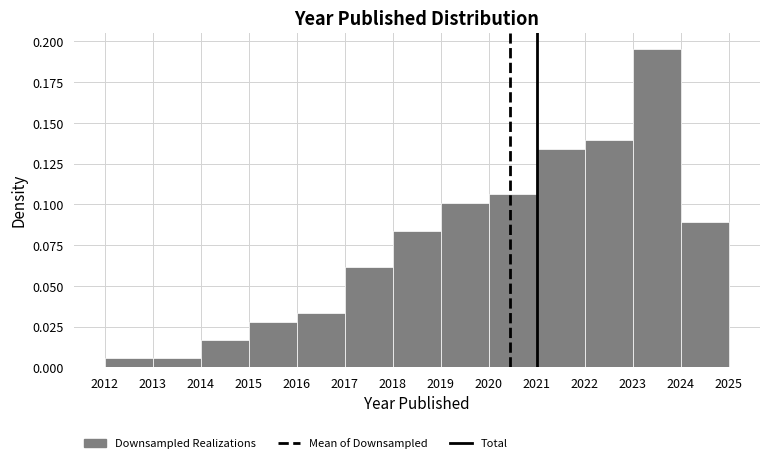

Reading left to right, list every bar in this chart as the range it spans on the x-axis followed by its height. The values are not printed on the chart, so give them approximately, as read against the axis.

2012 to 2013: 0.005
2013 to 2014: 0.005
2014 to 2015: 0.015
2015 to 2016: 0.030
2016 to 2017: 0.035
2017 to 2018: 0.060
2018 to 2019: 0.085
2019 to 2020: 0.100
2020 to 2021: 0.105
2021 to 2022: 0.135
2022 to 2023: 0.140
2023 to 2024: 0.195
2024 to 2025: 0.090